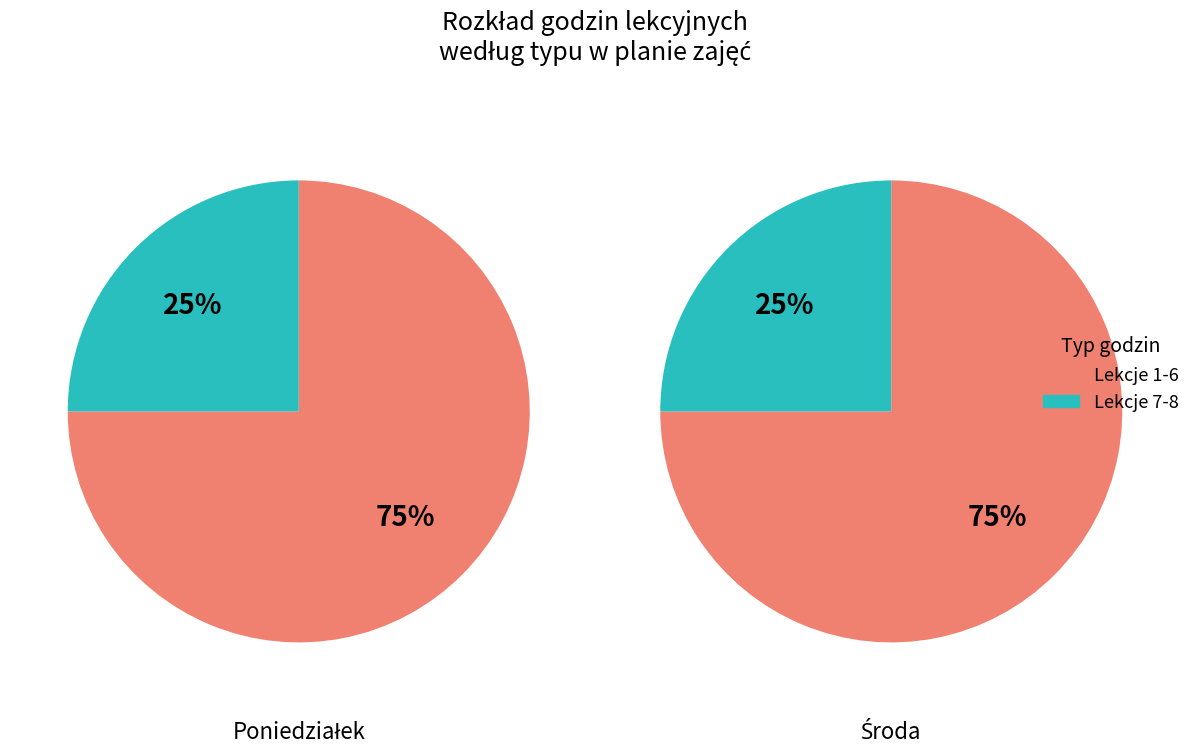

The Poniedziałek slice represents 10% of the pie. True or false?

False